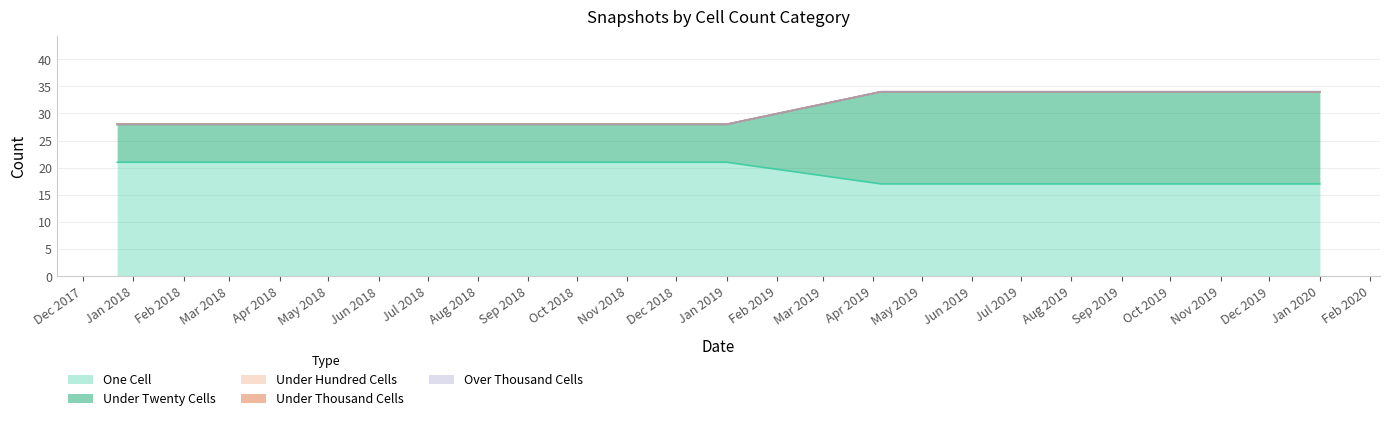

Rank the series at 2019-04-06 from highest to lowest value.

one_cell, under_twenty_cells, under_hundred_cells, under_thousand_cells, over_thousand_cells